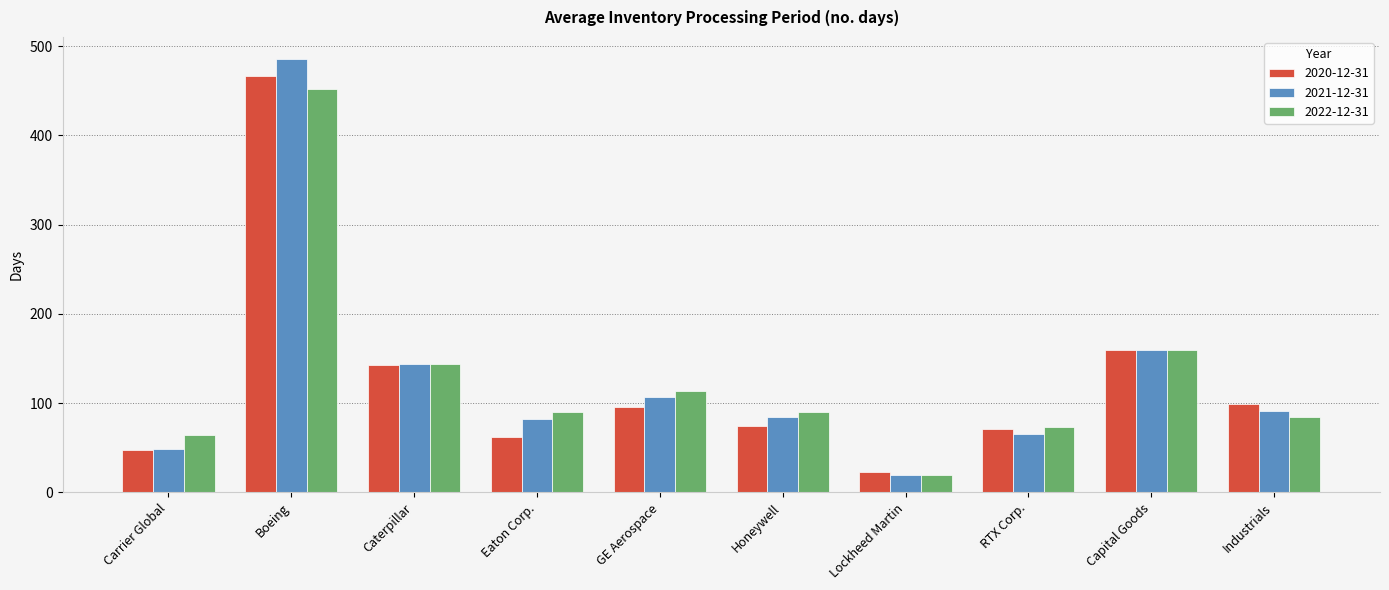

What is the lowest value of the 2020-12-31 series?

23